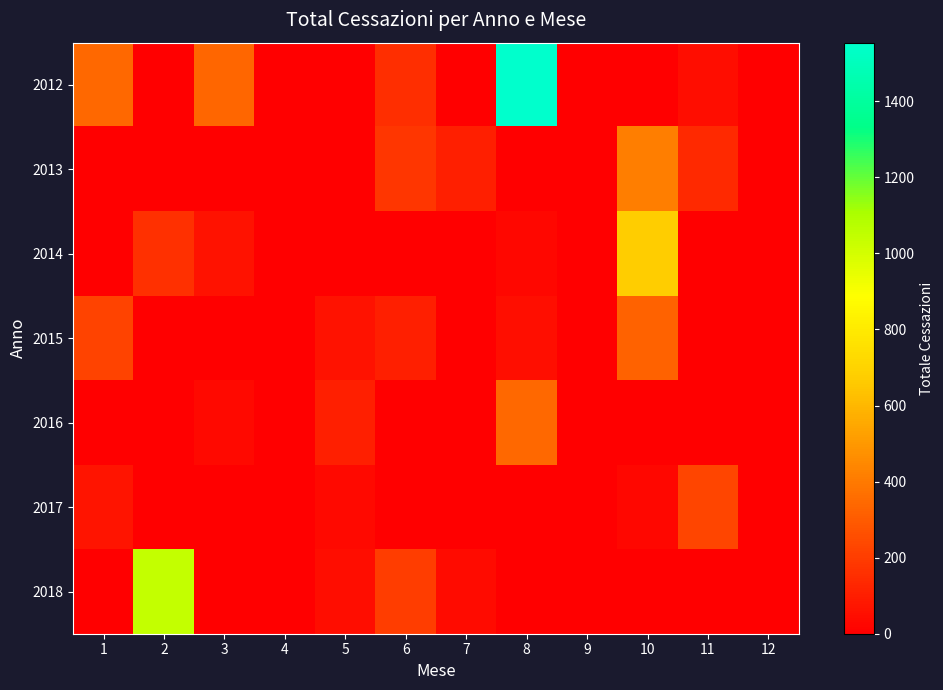

At which category is the sum across all series the highest?

8